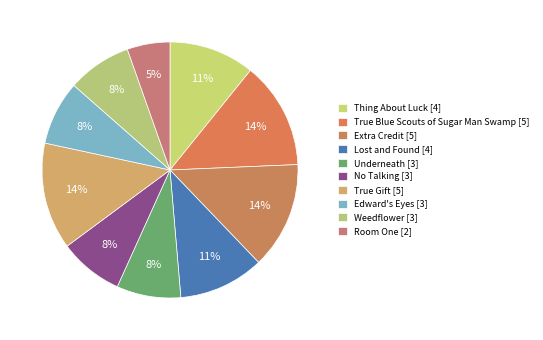

How many segments does this pie chart have?

10